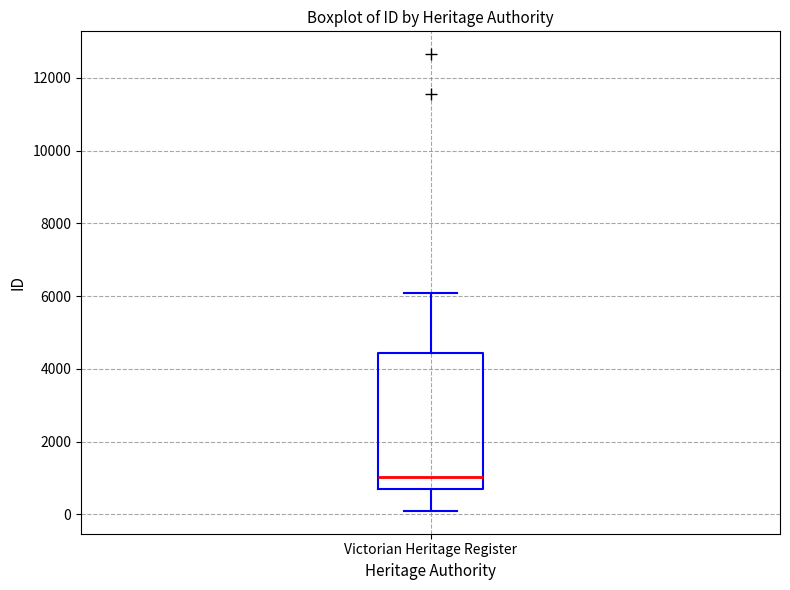

Transcribe this box plot: give where the median line is, the range the box spans, and where the two whiskers end, as read against the y-axis. The values are not printed on the chart, so give them approximately, as read against the axis.

median 1000, box 600 to 4400, whiskers 0 to 6000